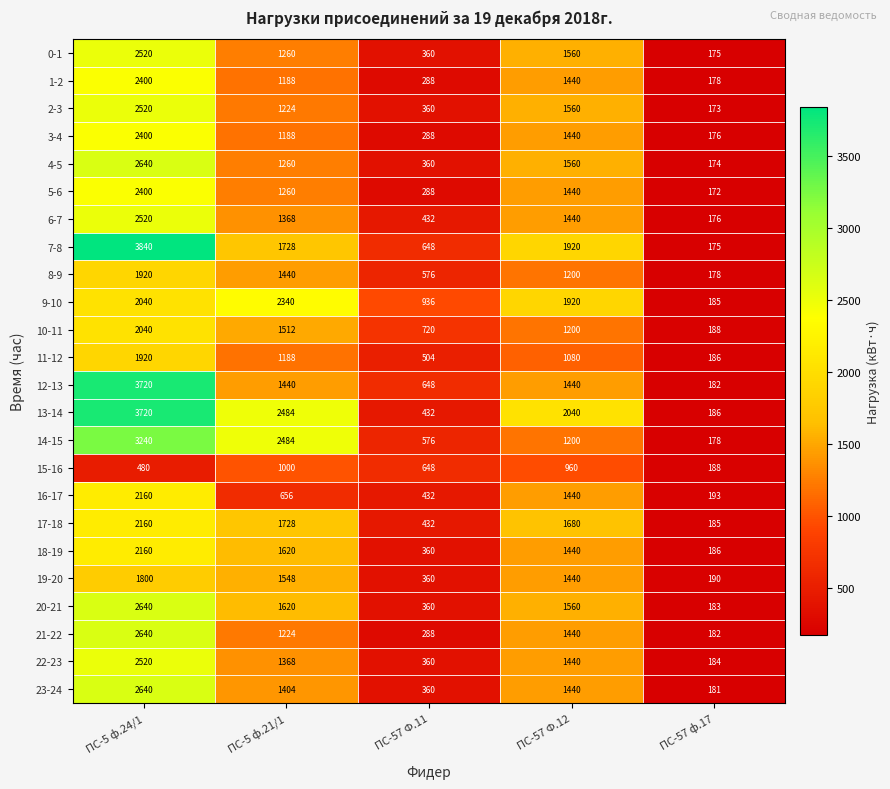

What is the highest value of the 18-19 series?

2160